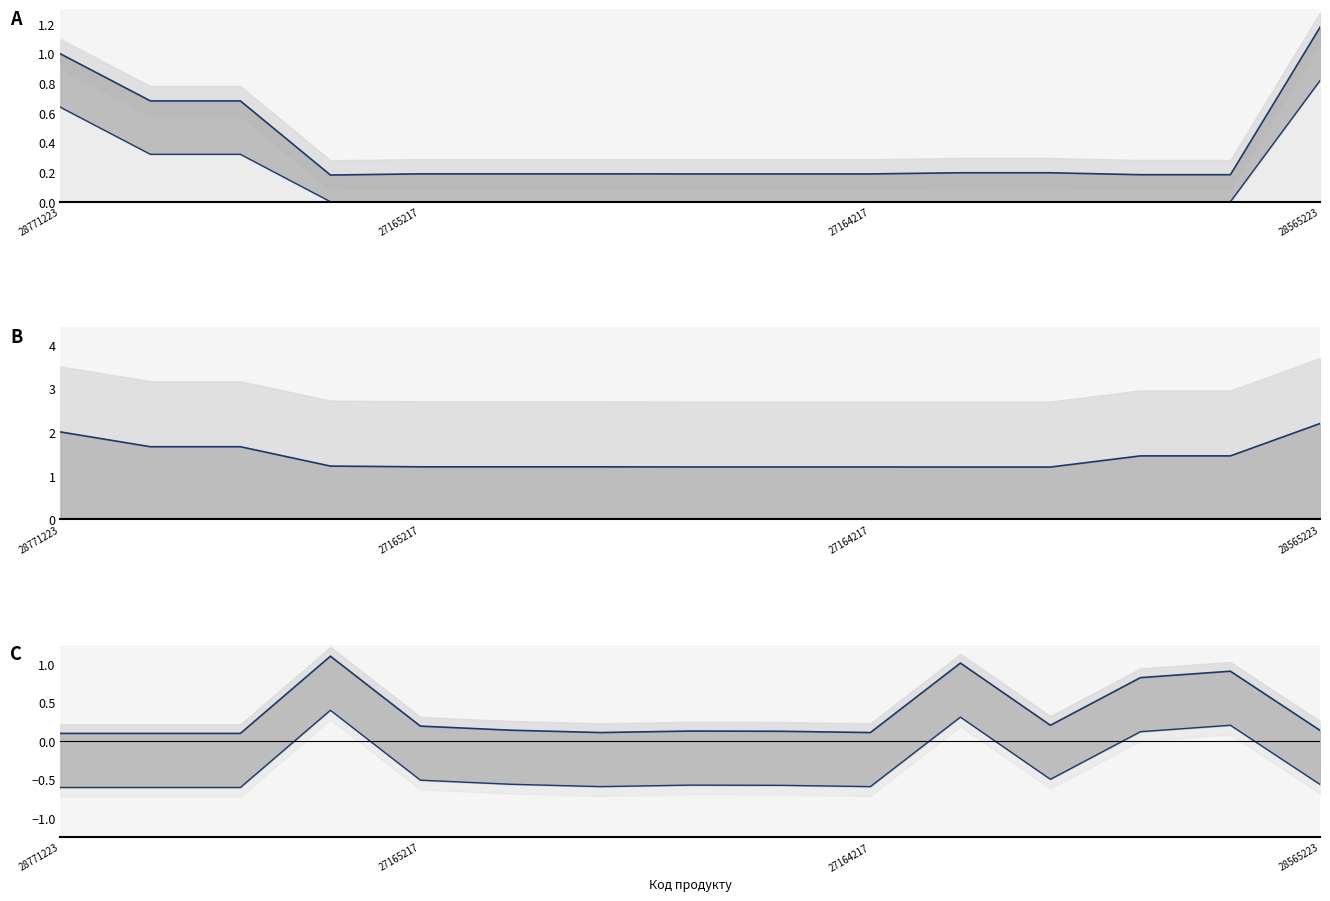

How many negative values does the Залишок lower series have?

11